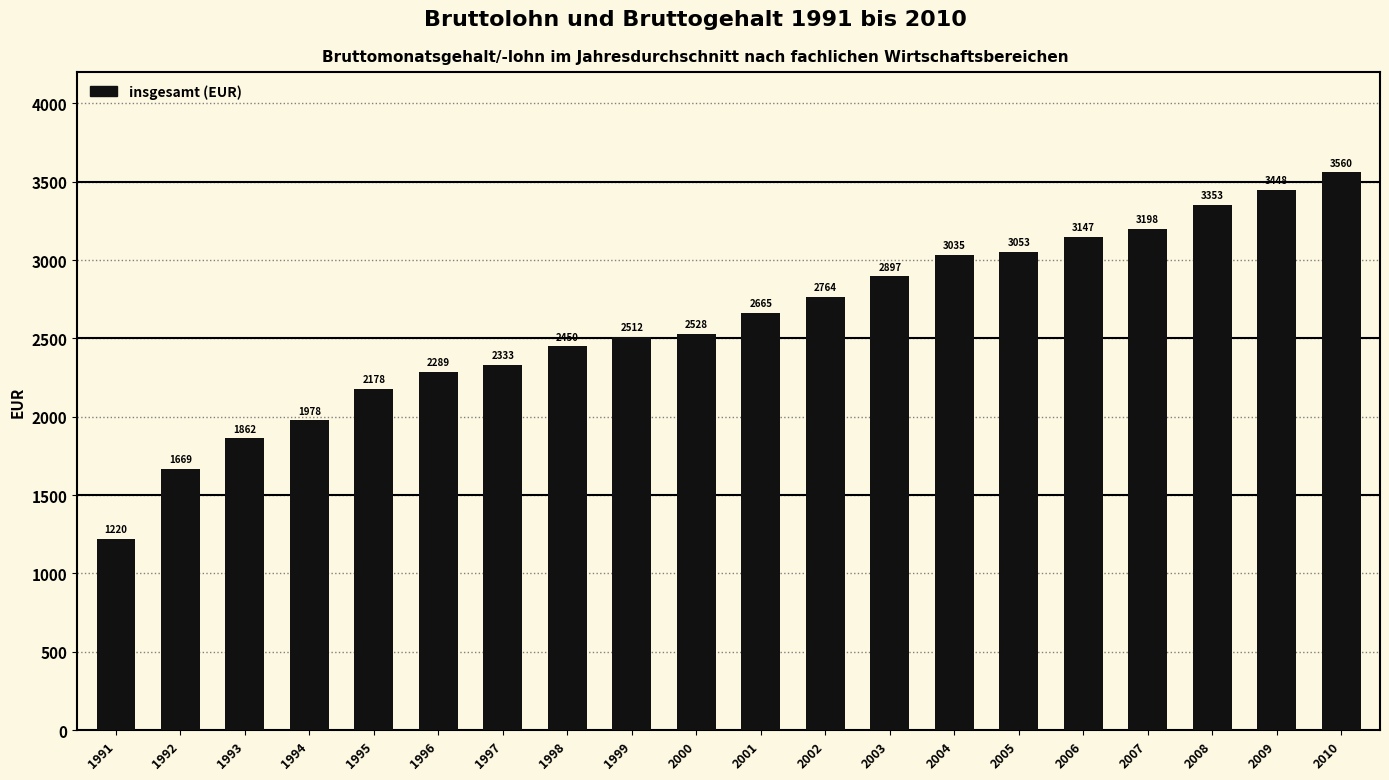

Rank the categories by value from lowest to highest.

1991, 1992, 1993, 1994, 1995, 1996, 1997, 1998, 1999, 2000, 2001, 2002, 2003, 2004, 2005, 2006, 2007, 2008, 2009, 2010